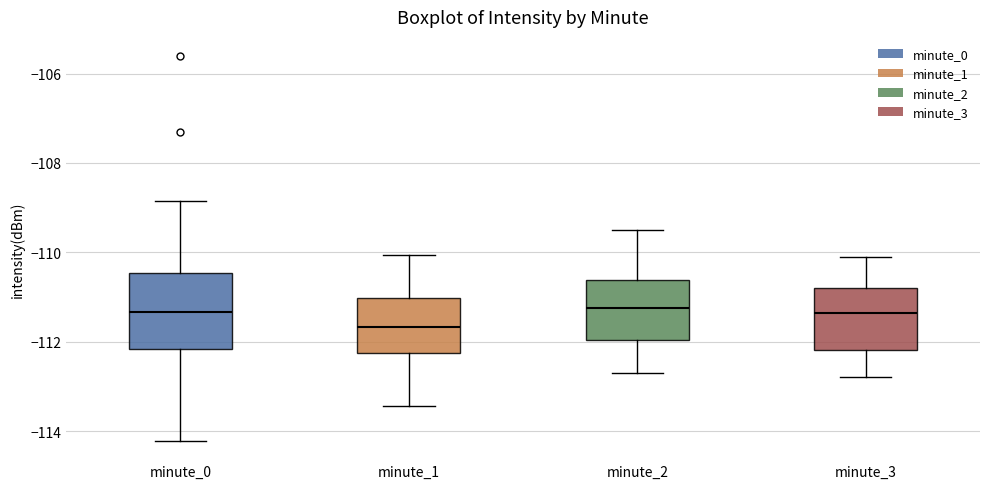

Which box is the tallest, from its lower edge to its upper edge?

minute_0